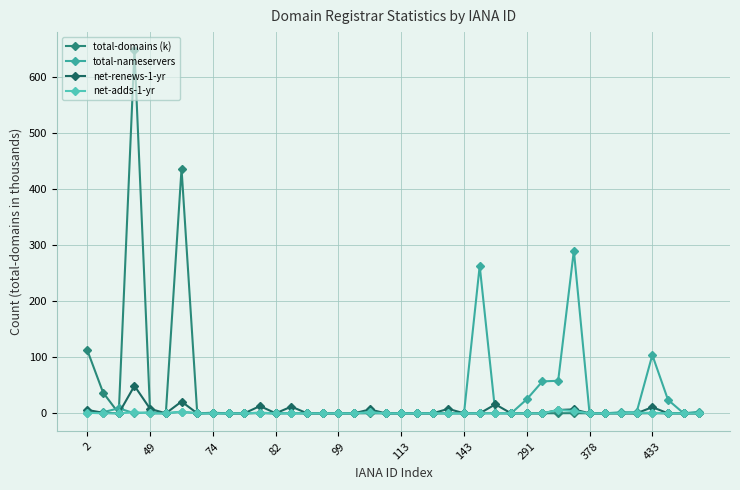

How many values in the total-domains (k) series exceed 0?

26